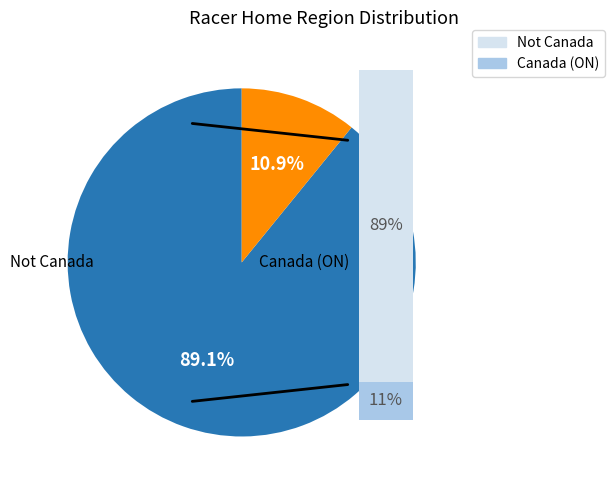

Does any single category account for the majority?

Yes